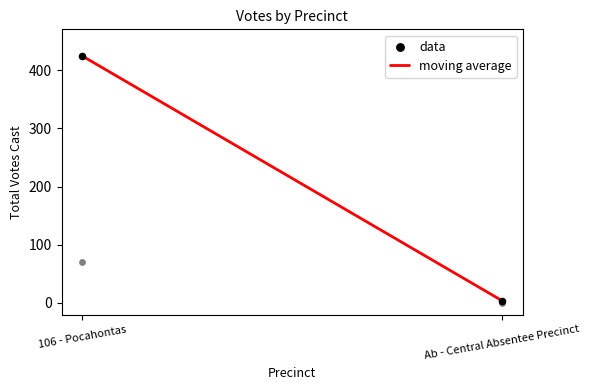

Is the value of moving average at Ab - Central Absentee Precinct greater than the value of data at 106 - Pocahontas?

No